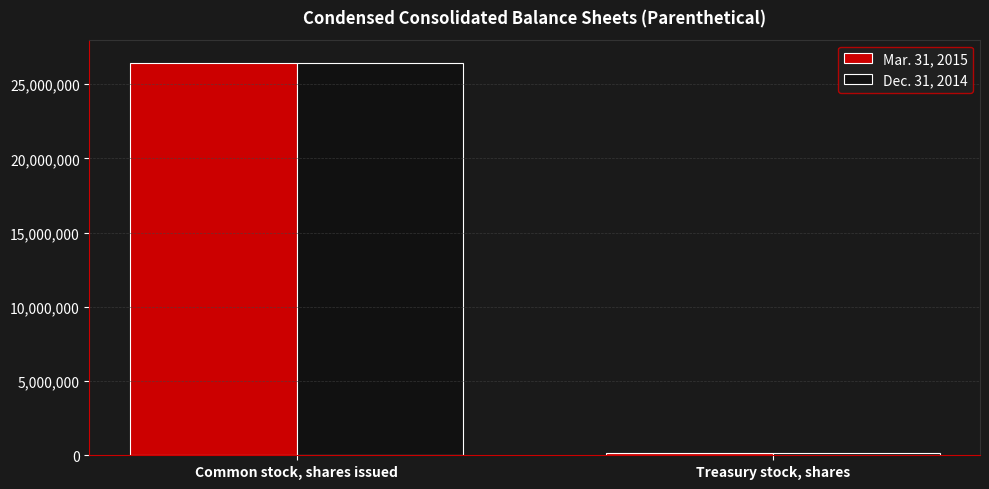

List the series in order of their overall mean, highest first.

Mar. 31, 2015, Dec. 31, 2014